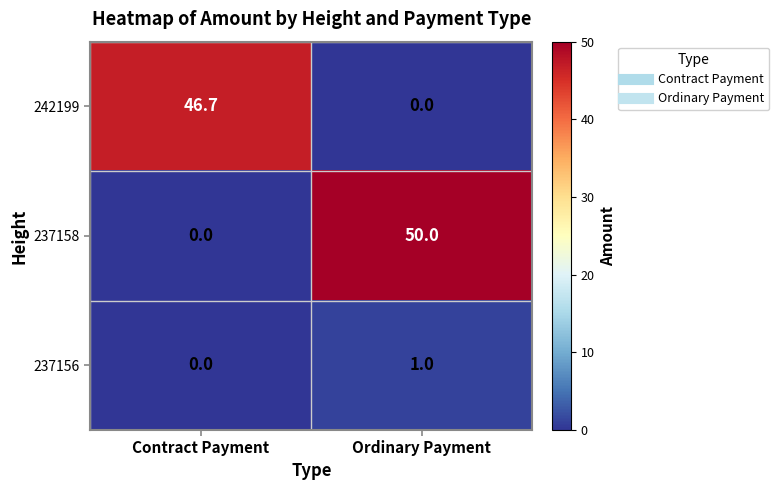

How many series are shown in this chart?

3